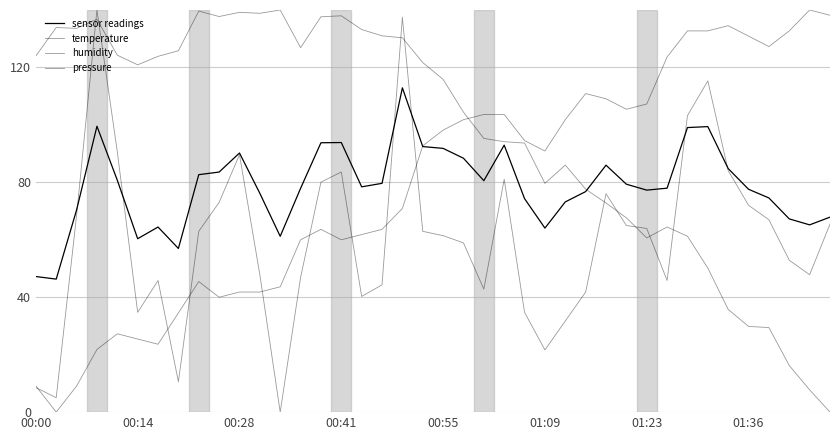

How many lines are shown in the chart?

4